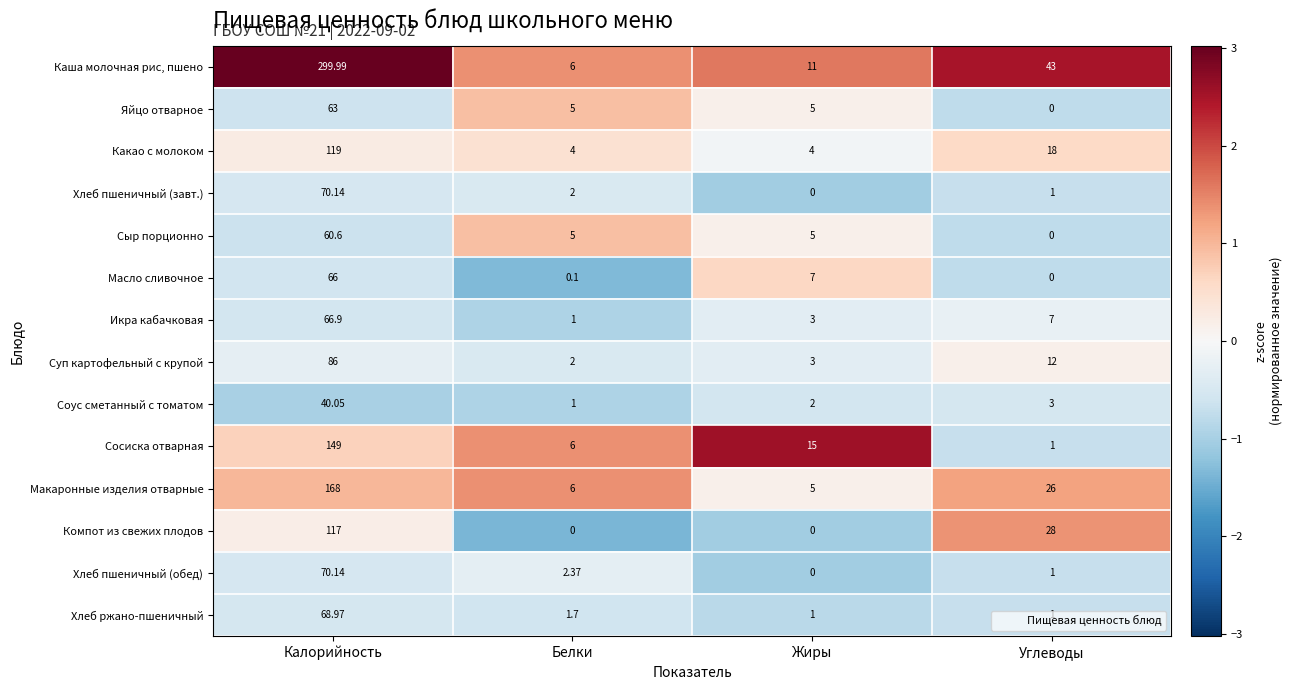

Which series has the widest spread of values?

Каша молочная рис, пшено